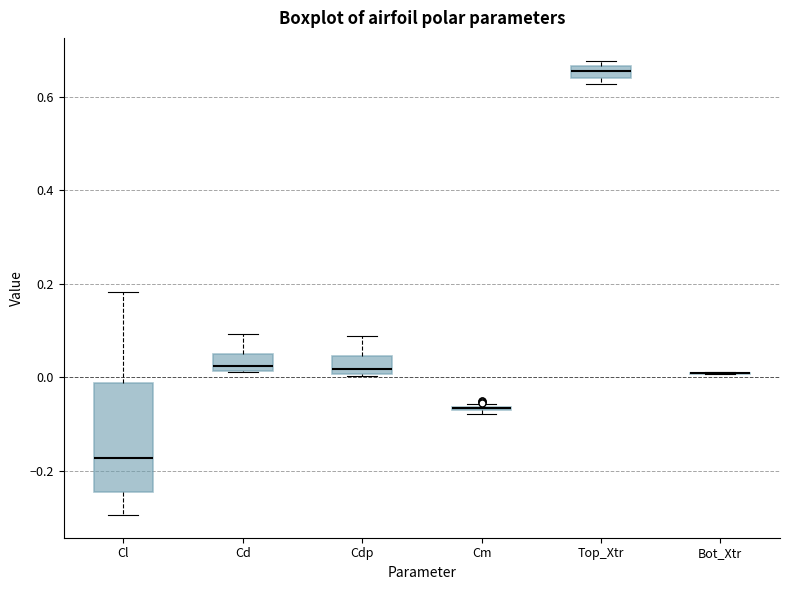

Which box is the tallest, from its lower edge to its upper edge?

Cl